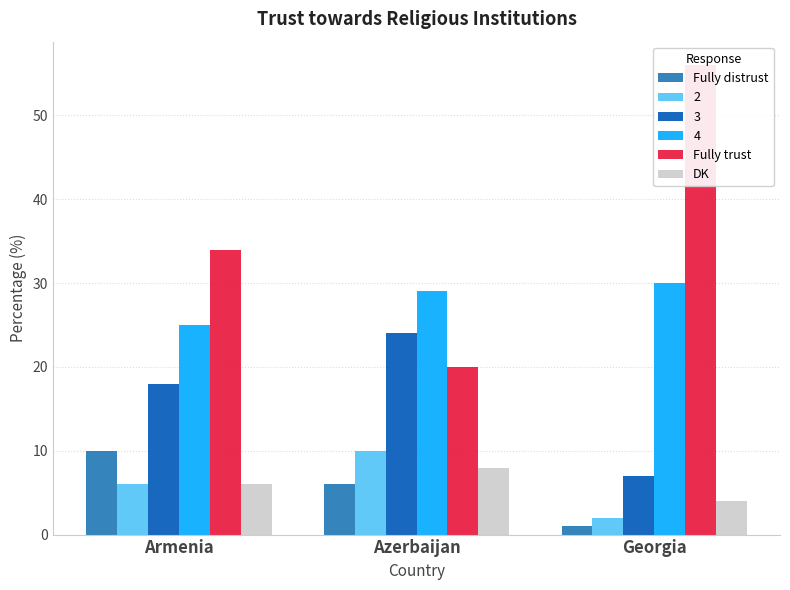

What is the total value across all series at Georgia?

61